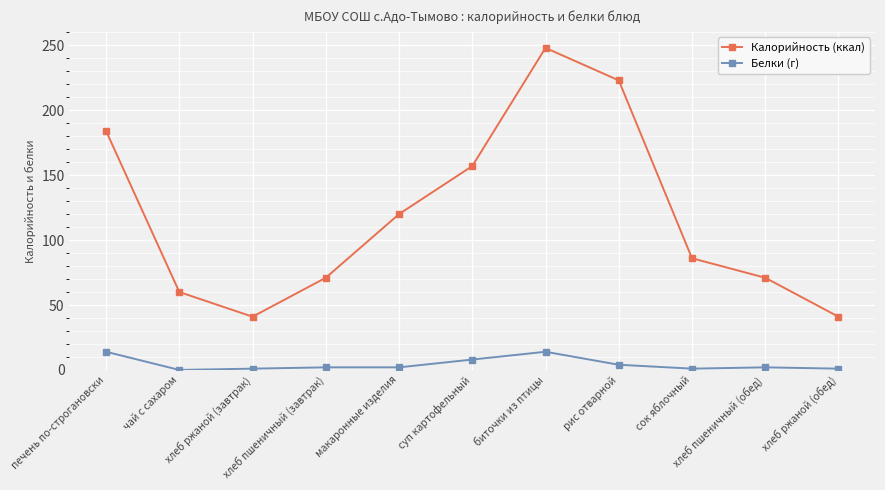

True or false: Калорийность (ккал) has more than 1 interior local peaks.

False